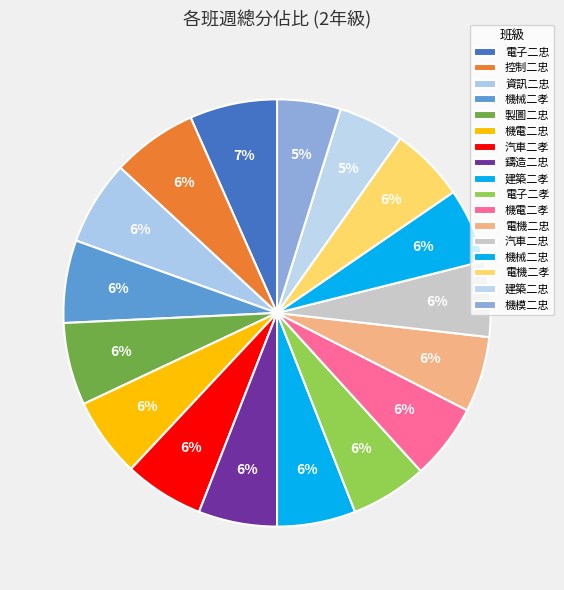

How many segments does this pie chart have?

17